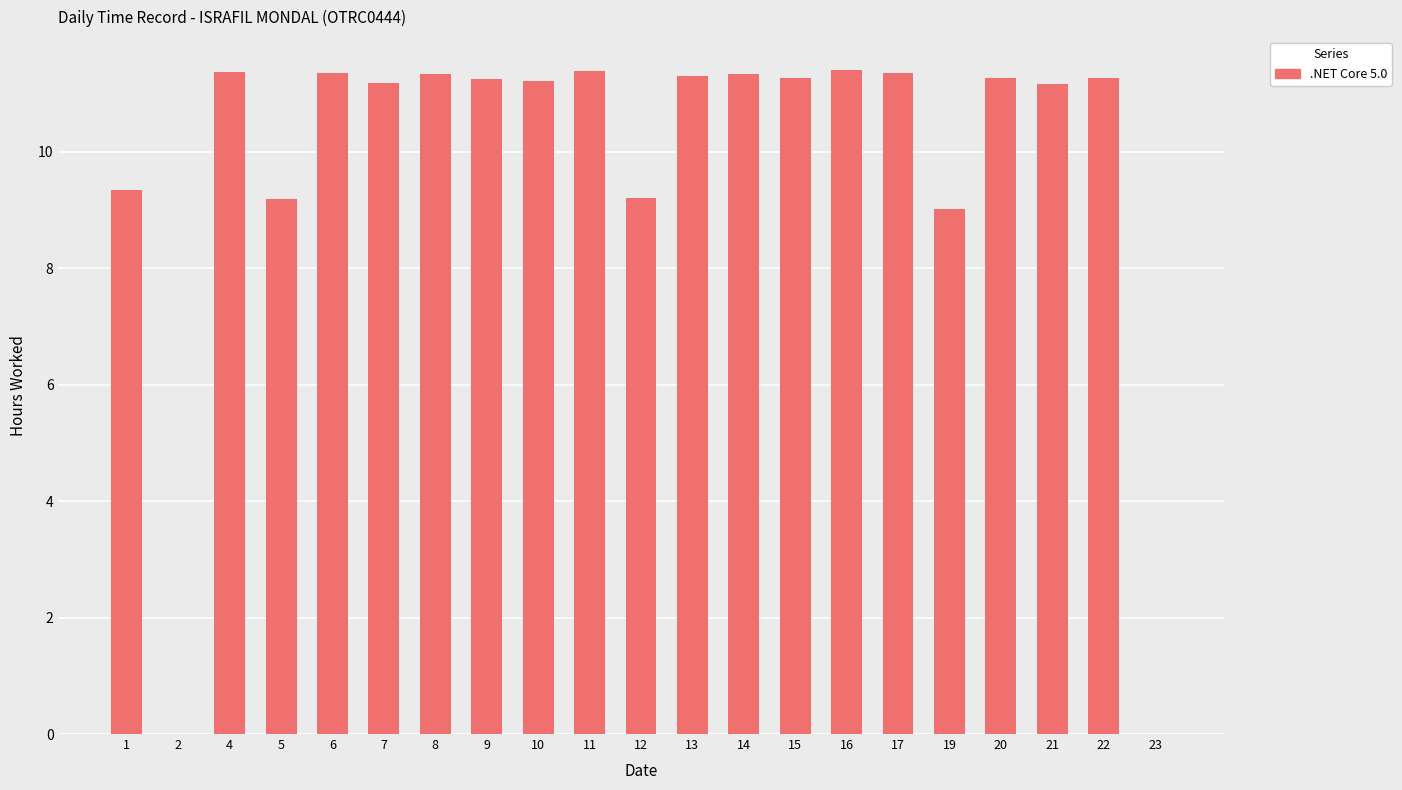

What is the maximum value shown in the chart?

11.4